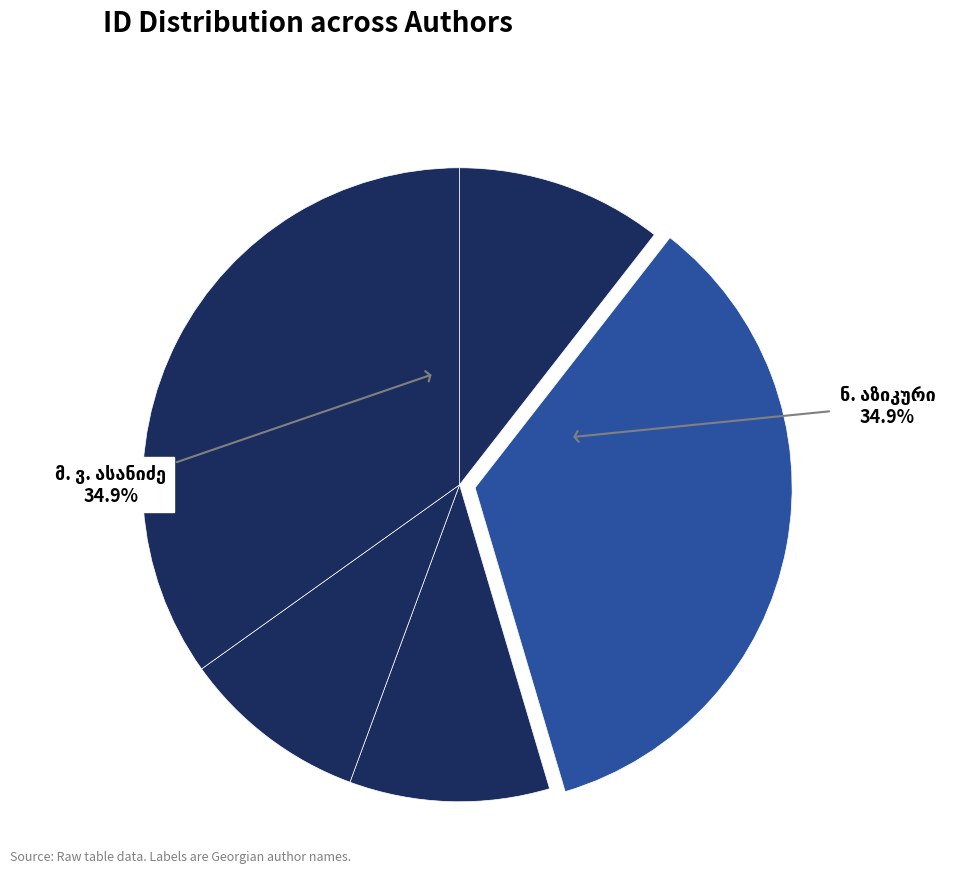

How many slices are in this pie chart?

5